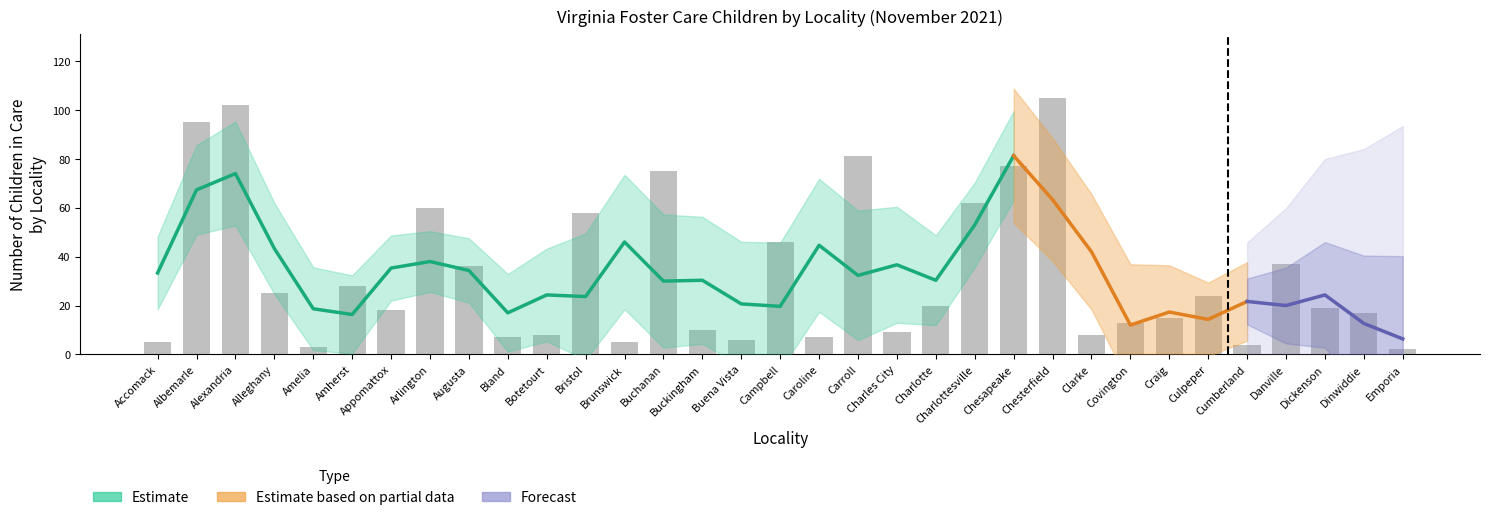

Are the bars horizontal?

No